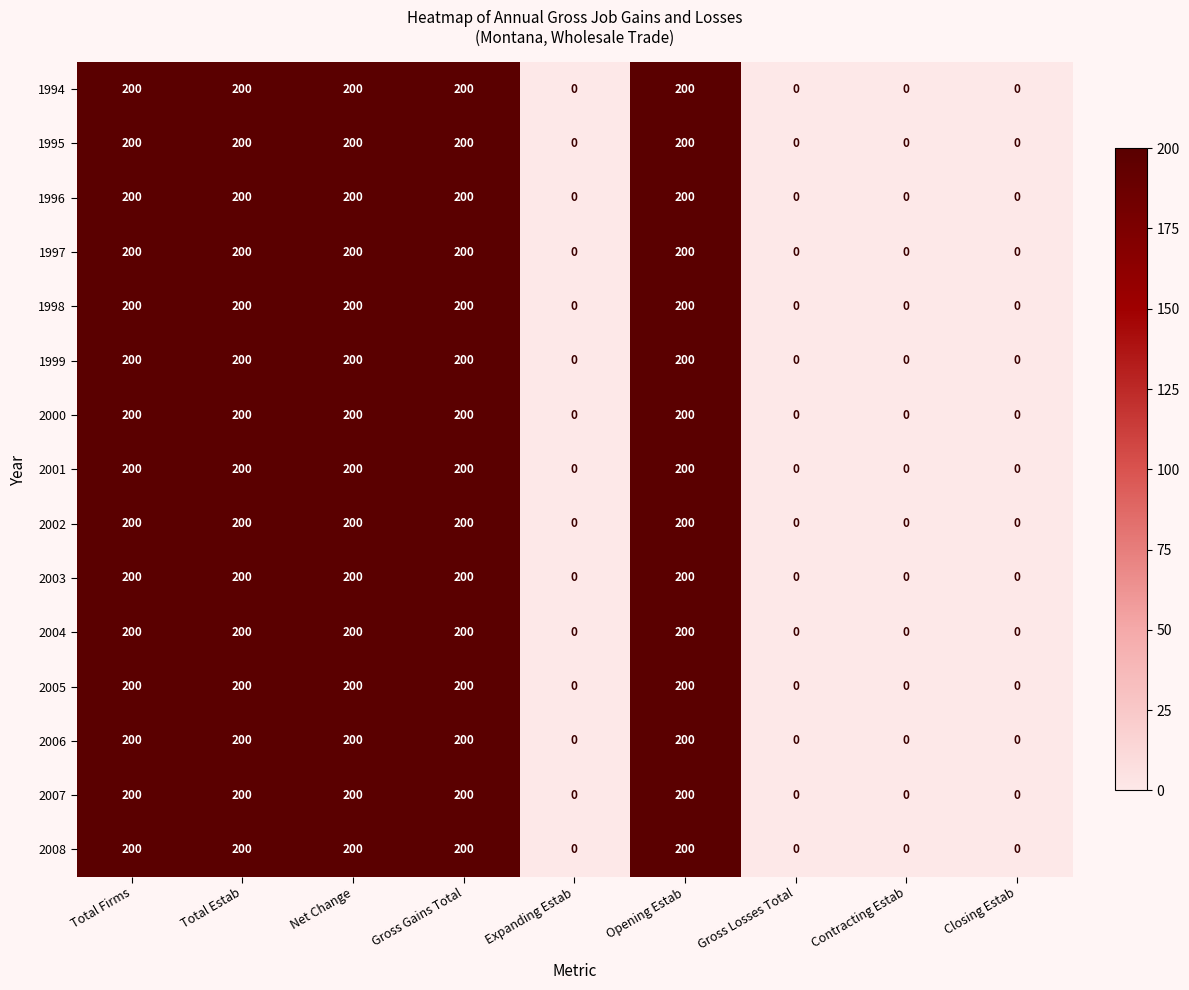

How many 2002 values are between 0 and 200?

9